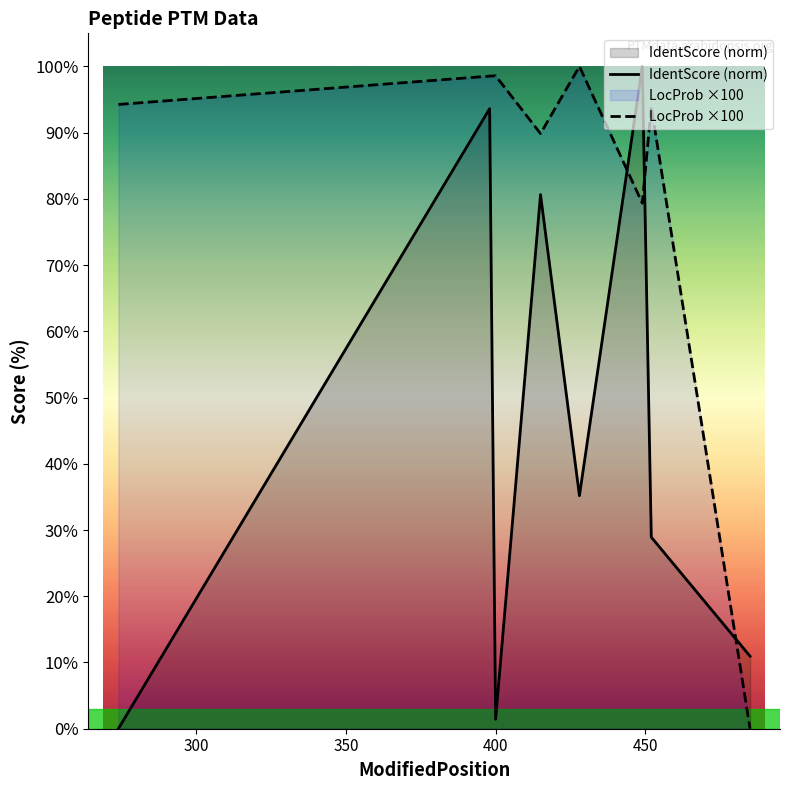

Which series has the largest total across all categories?

LocProb ×100